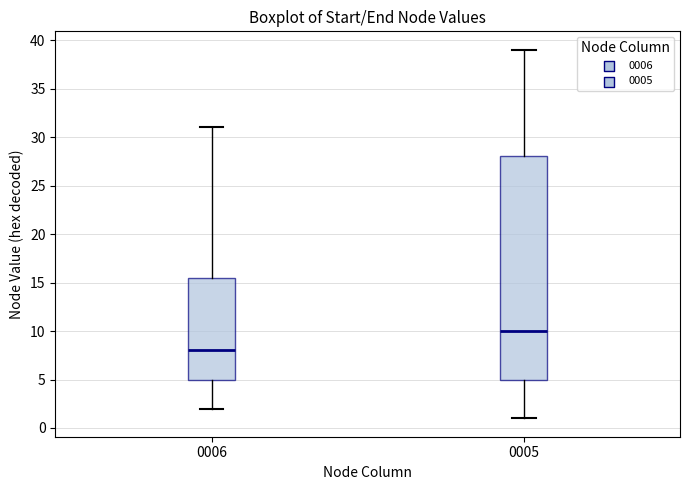

Reading left to right, transcribe this box plot: for each box, give where its median line is, the range the box spans, and where its two whiskers end, as read against the y-axis. The values are not printed on the chart, so give them approximately, as read against the axis.

0006: median 8.0, box 5.0 to 15.5, whiskers 2.0 to 31.0
0005: median 10.0, box 5.0 to 28.0, whiskers 1.0 to 39.0